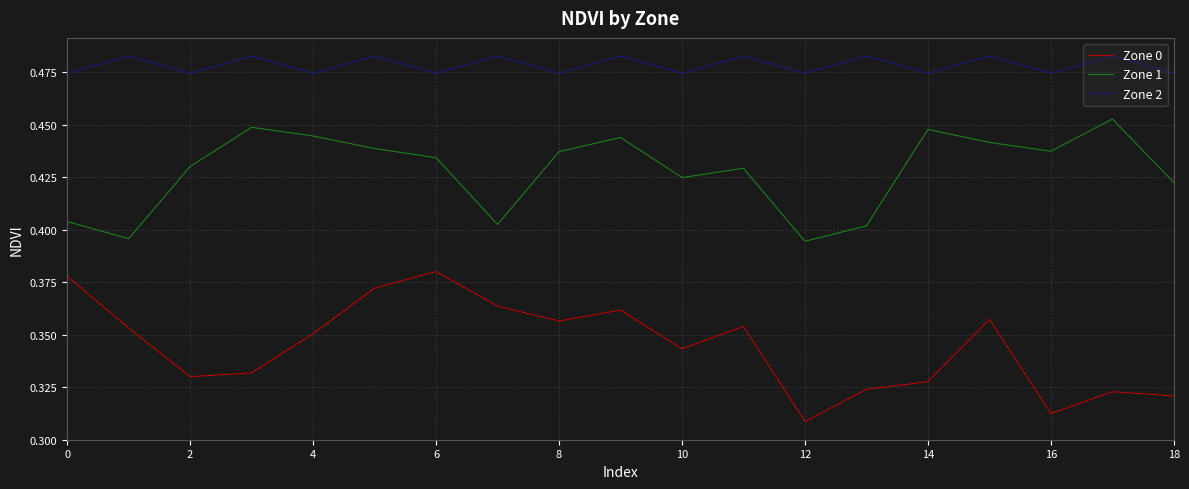

Which series has the largest range (max minus min)?

Zone 0